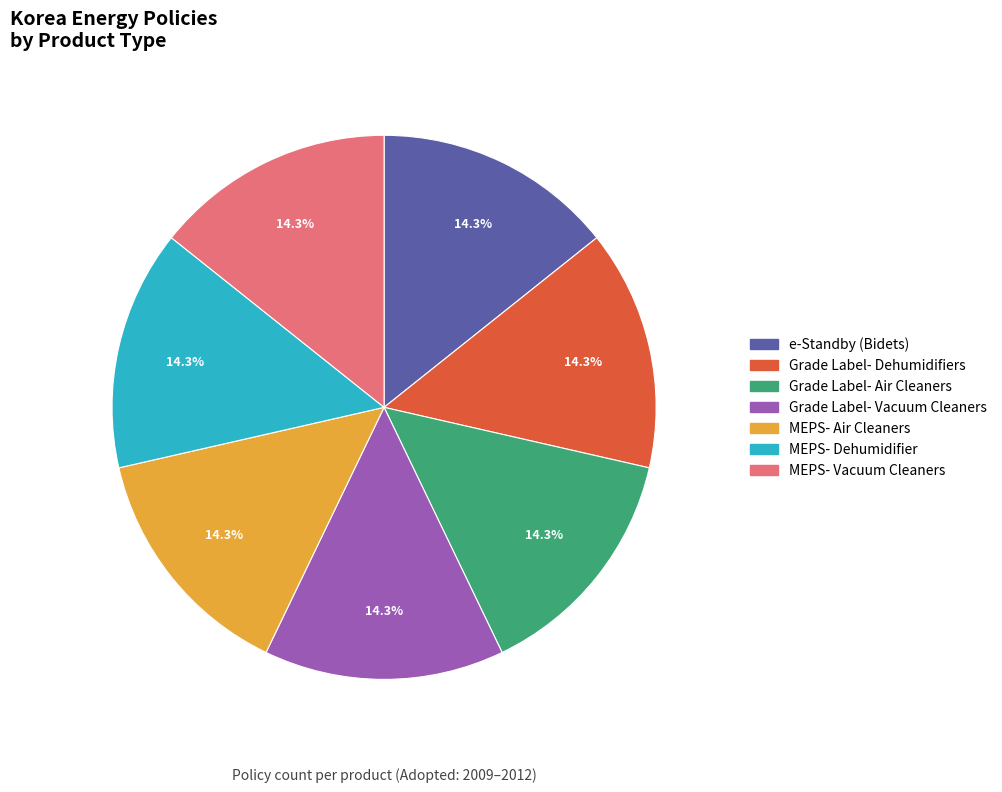

What percentage is NOT represented by Grade Label- Vacuum Cleaners?

85.7%